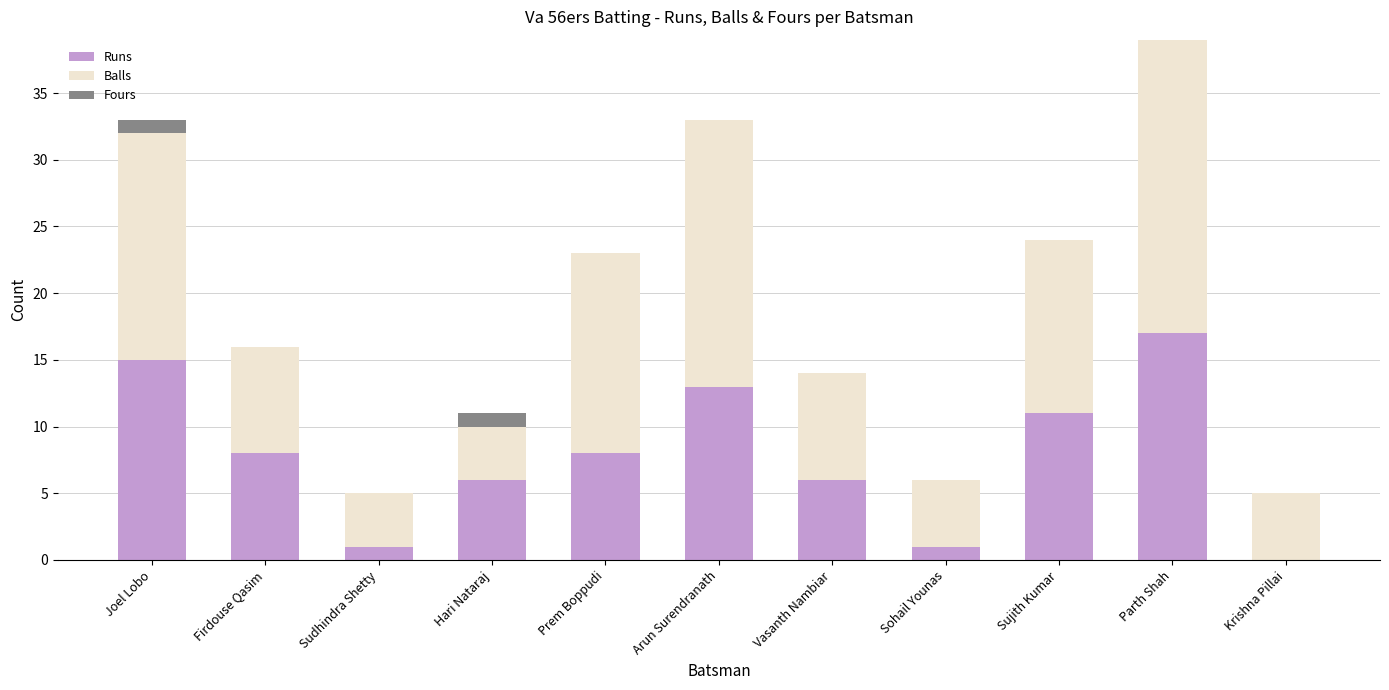

Is it true that Runs equals 1 at Sudhindra Shetty?

True